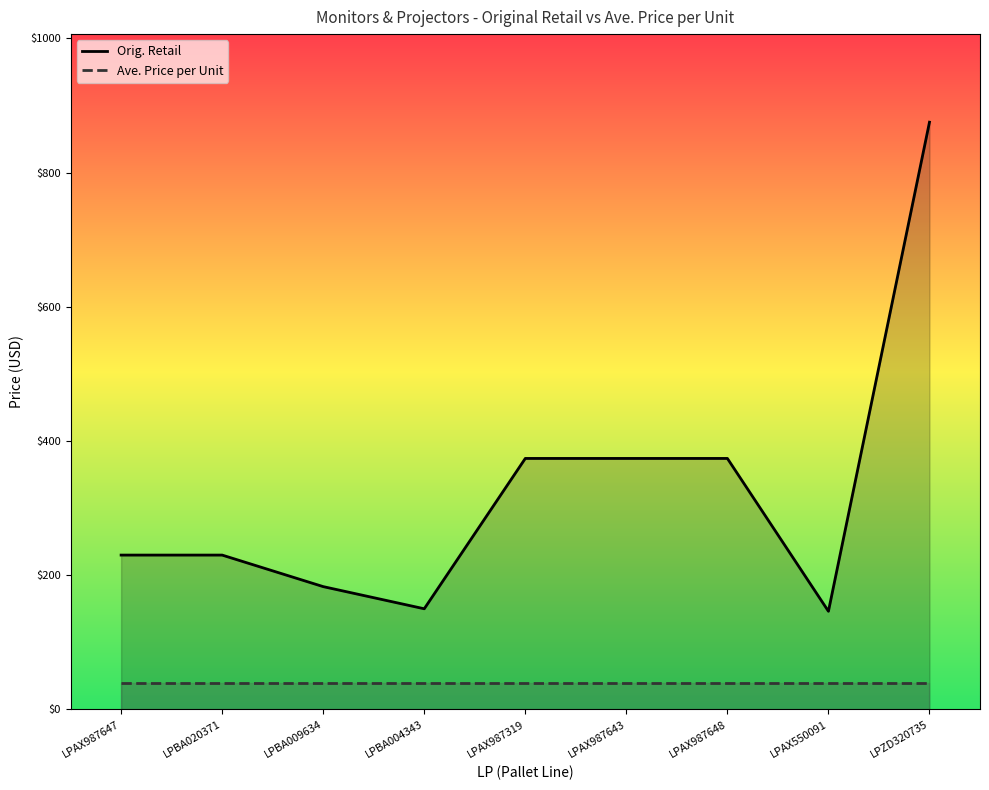

At which category does Orig. Retail reach its first local valley?

LPBA004343